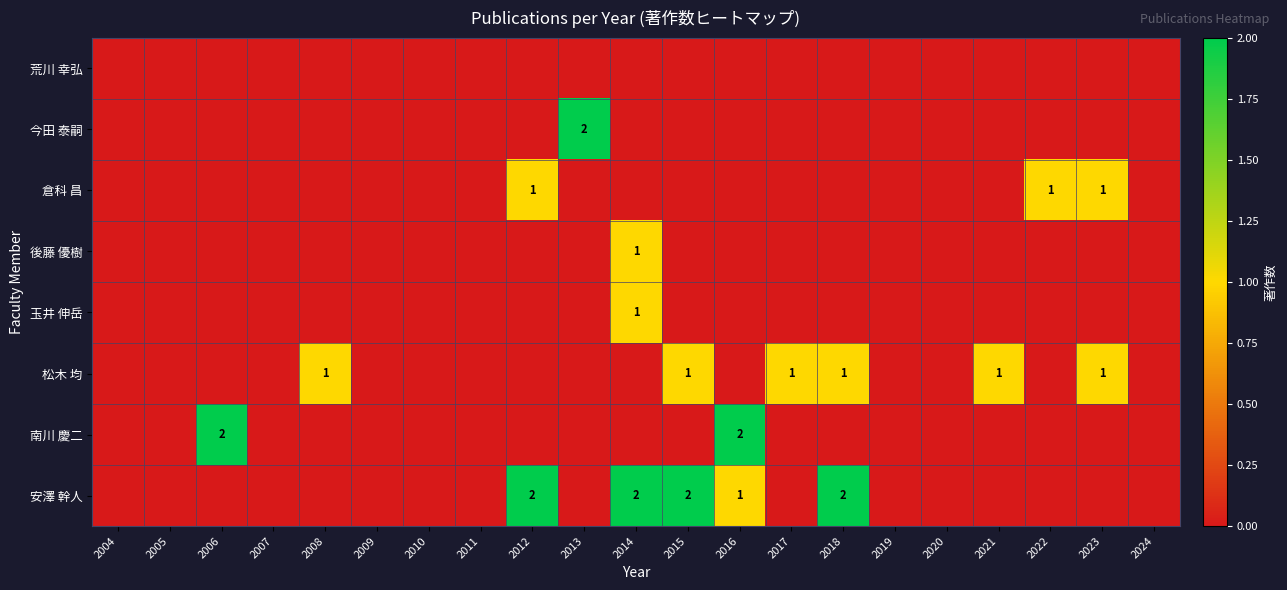

How many values in the 今田 泰嗣 series exceed 0?

1